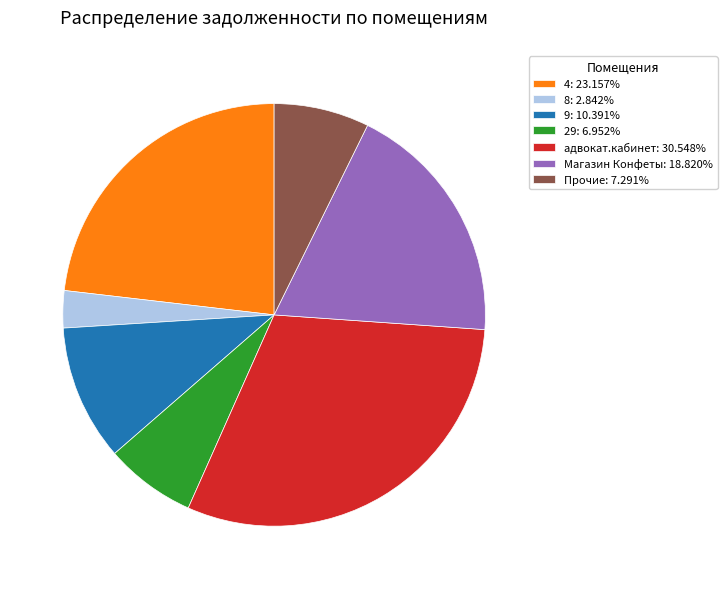

What is the ratio of the value at адвокат.кабинет: 30.548% to the value at Магазин Конфеты: 18.820%?

1.6